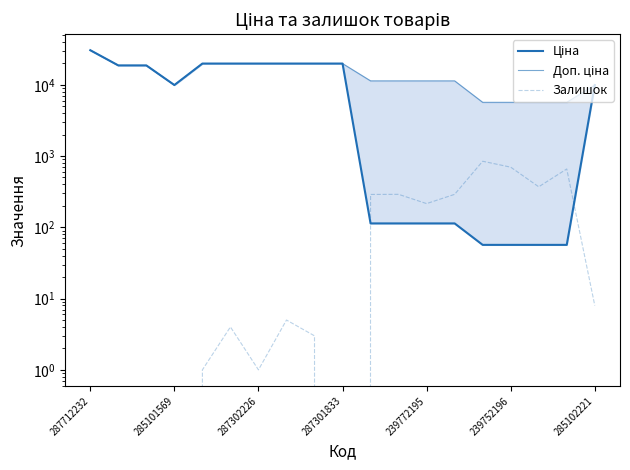

True or false: Ціна has a value of 113.3 at 11.

True